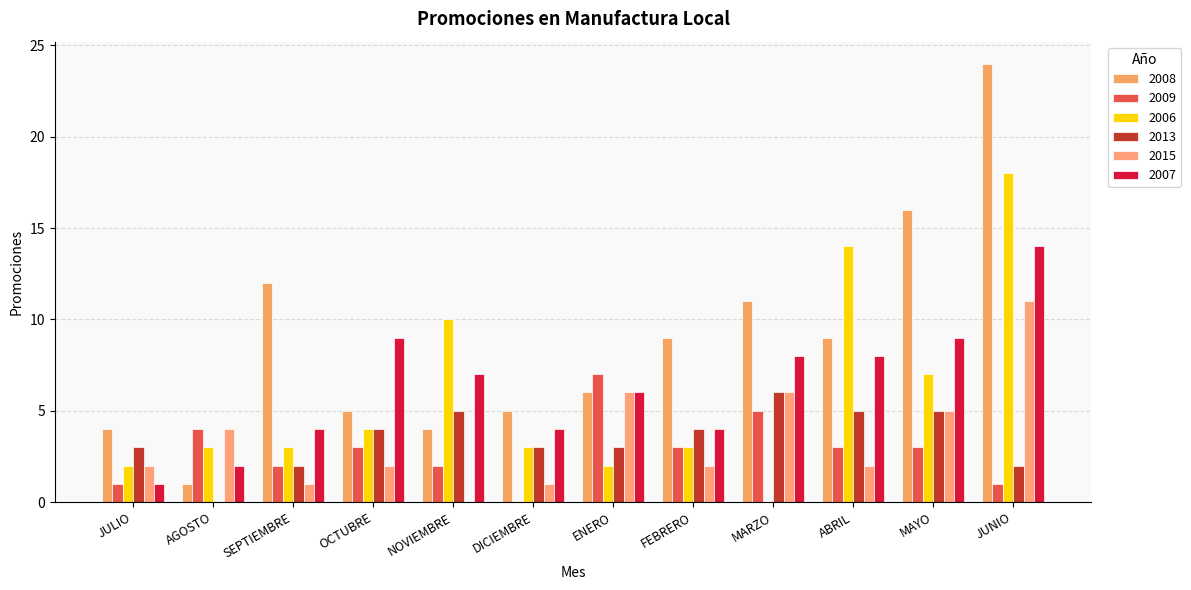

Reading right to left, what are all the values shown in this chart?

2008: JUNIO=24	MAYO=16	ABRIL=9	MARZO=11	FEBRERO=9	ENERO=6	DICIEMBRE=5	NOVIEMBRE=4	OCTUBRE=5	SEPTIEMBRE=12	AGOSTO=1	JULIO=4
2009: JUNIO=1	MAYO=3	ABRIL=3	MARZO=5	FEBRERO=3	ENERO=7	DICIEMBRE=0	NOVIEMBRE=2	OCTUBRE=3	SEPTIEMBRE=2	AGOSTO=4	JULIO=1
2006: JUNIO=18	MAYO=7	ABRIL=14	MARZO=0	FEBRERO=3	ENERO=2	DICIEMBRE=3	NOVIEMBRE=10	OCTUBRE=4	SEPTIEMBRE=3	AGOSTO=3	JULIO=2
2013: JUNIO=2	MAYO=5	ABRIL=5	MARZO=6	FEBRERO=4	ENERO=3	DICIEMBRE=3	NOVIEMBRE=5	OCTUBRE=4	SEPTIEMBRE=2	AGOSTO=0	JULIO=3
2015: JUNIO=11	MAYO=5	ABRIL=2	MARZO=6	FEBRERO=2	ENERO=6	DICIEMBRE=1	NOVIEMBRE=0	OCTUBRE=2	SEPTIEMBRE=1	AGOSTO=4	JULIO=2
2007: JUNIO=14	MAYO=9	ABRIL=8	MARZO=8	FEBRERO=4	ENERO=6	DICIEMBRE=4	NOVIEMBRE=7	OCTUBRE=9	SEPTIEMBRE=4	AGOSTO=2	JULIO=1